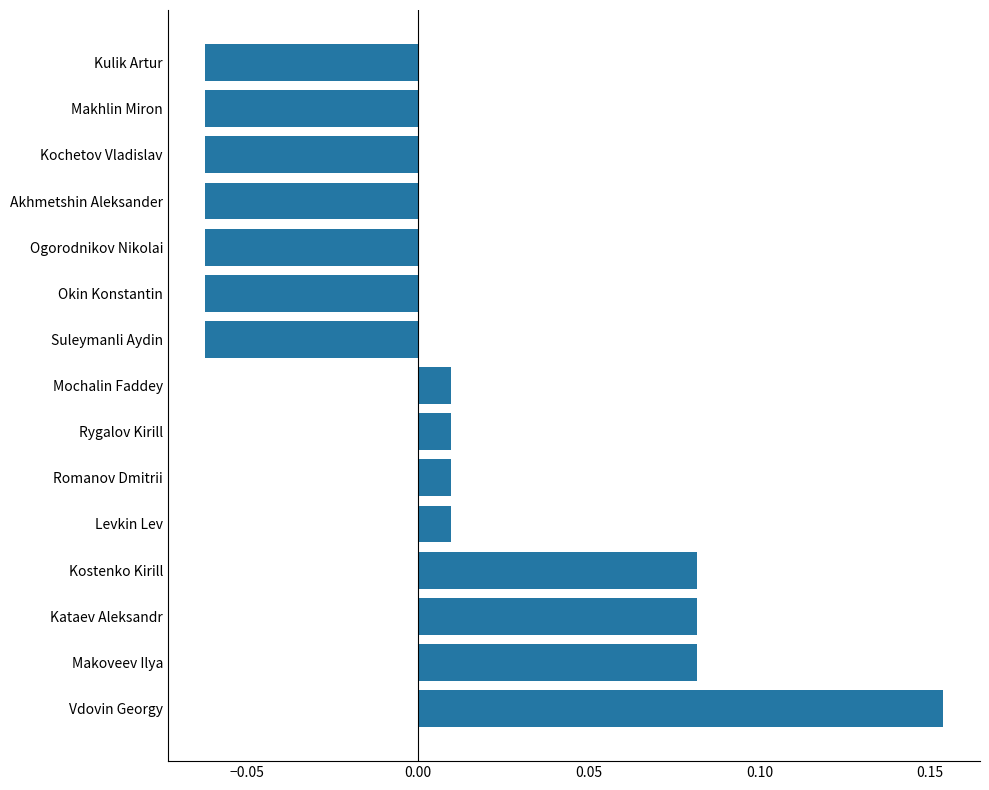

Which label corresponds to the largest value in the chart?

Vdovin Georgy